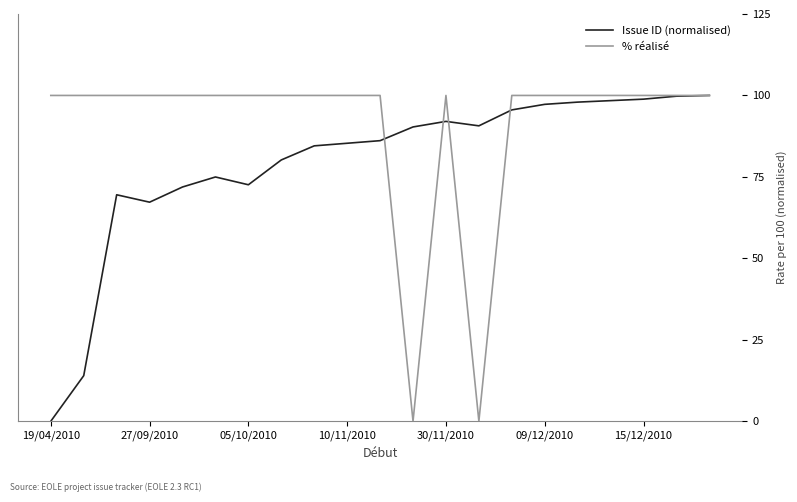

Where is the first local maximum for % réalisé?

30/11/2010